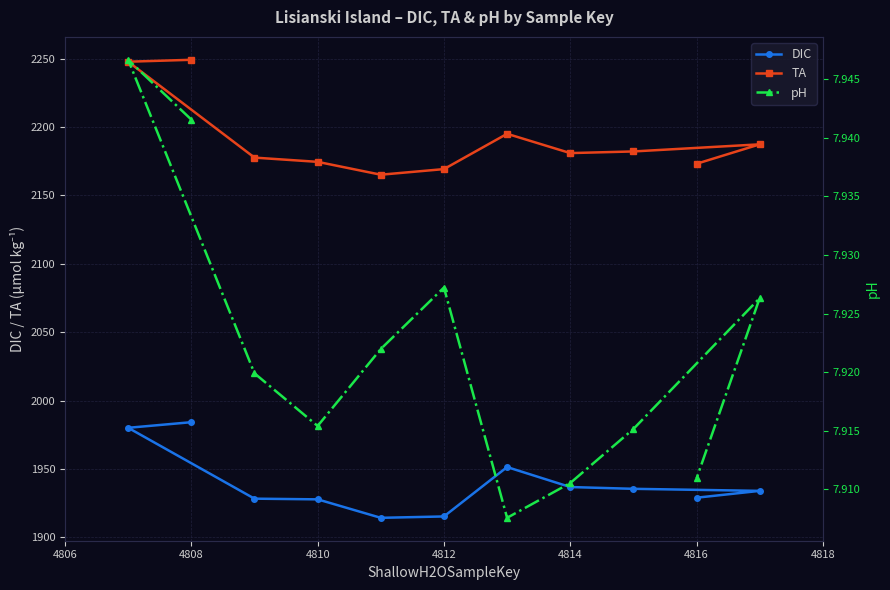

Does the chart display data point markers on the line(s)?

Yes